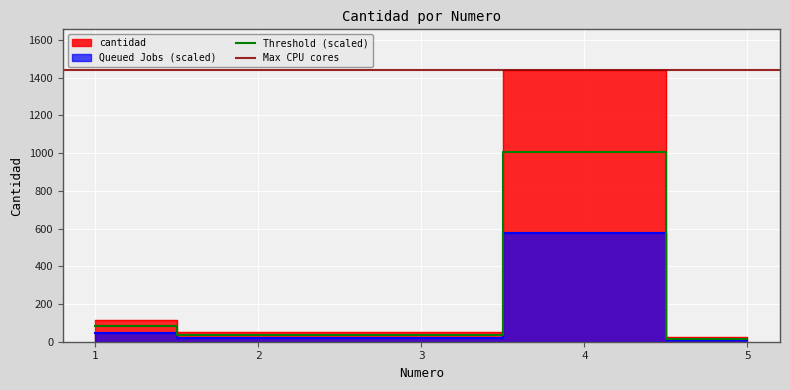

True or false: the data has more than 0 interior local peaks.

True